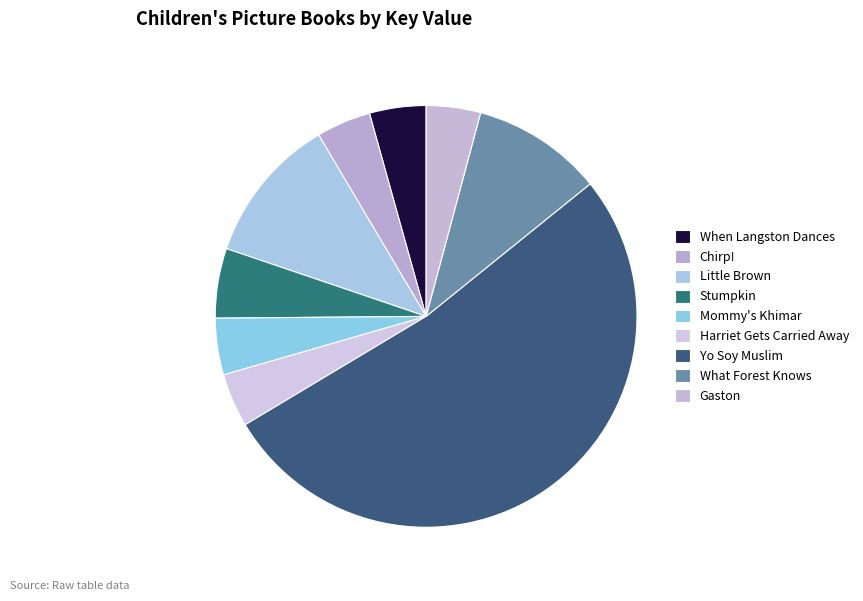

What percentage do Mommy's Khimar and Harriet Gets Carried Away together represent?

8.5%